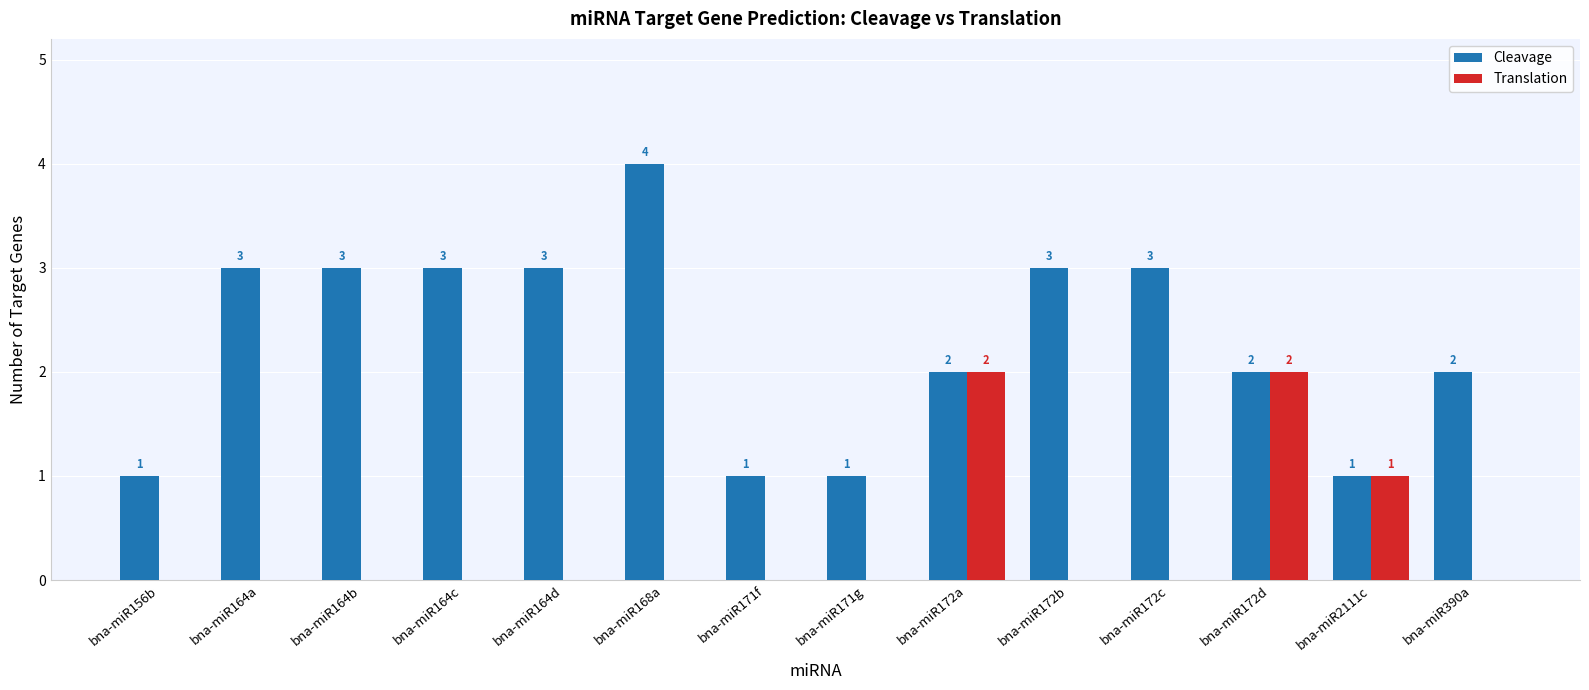

Reading left to right, list all the values displayed in this chart.

Cleavage: 1	3	3	3	3	4	1	1	2	3	3	2	1	2
Translation: 0	0	0	0	0	0	0	0	2	0	0	2	1	0